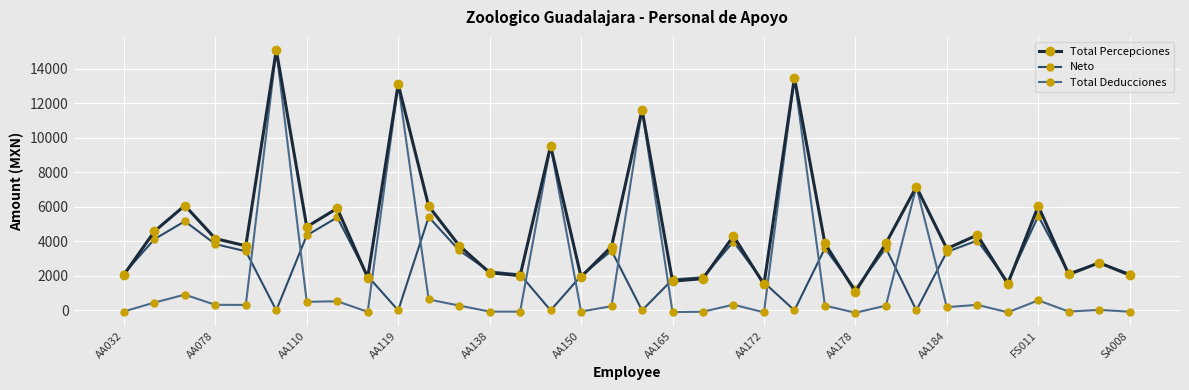

What is the greatest value displayed?

15083.1